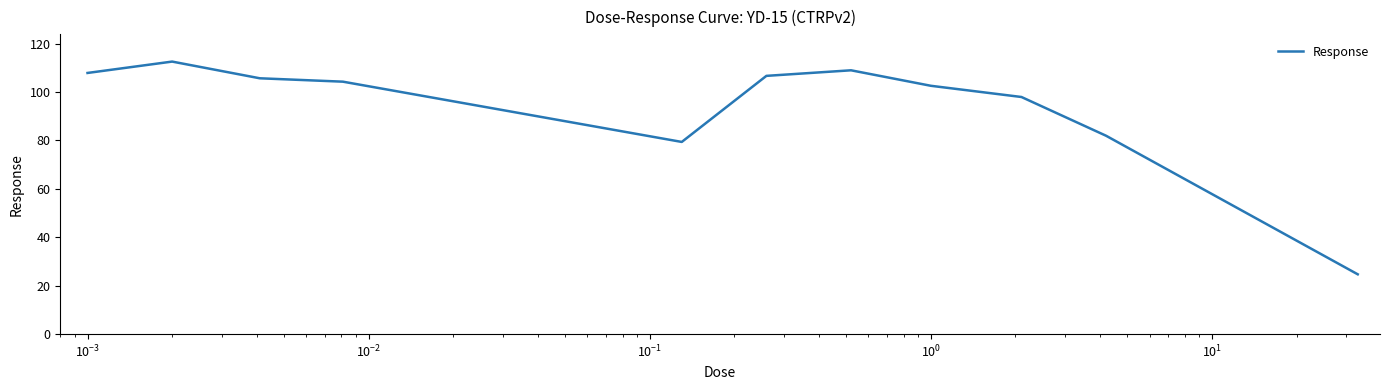

What is the difference between the second highest and minimum values?

84.3